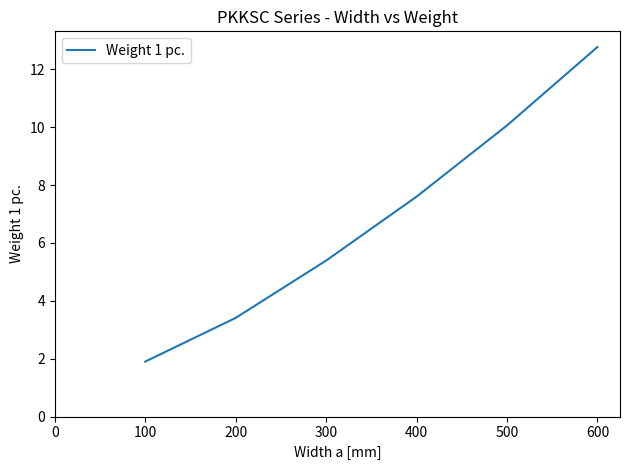

At which label does the data first exceed 7?

400